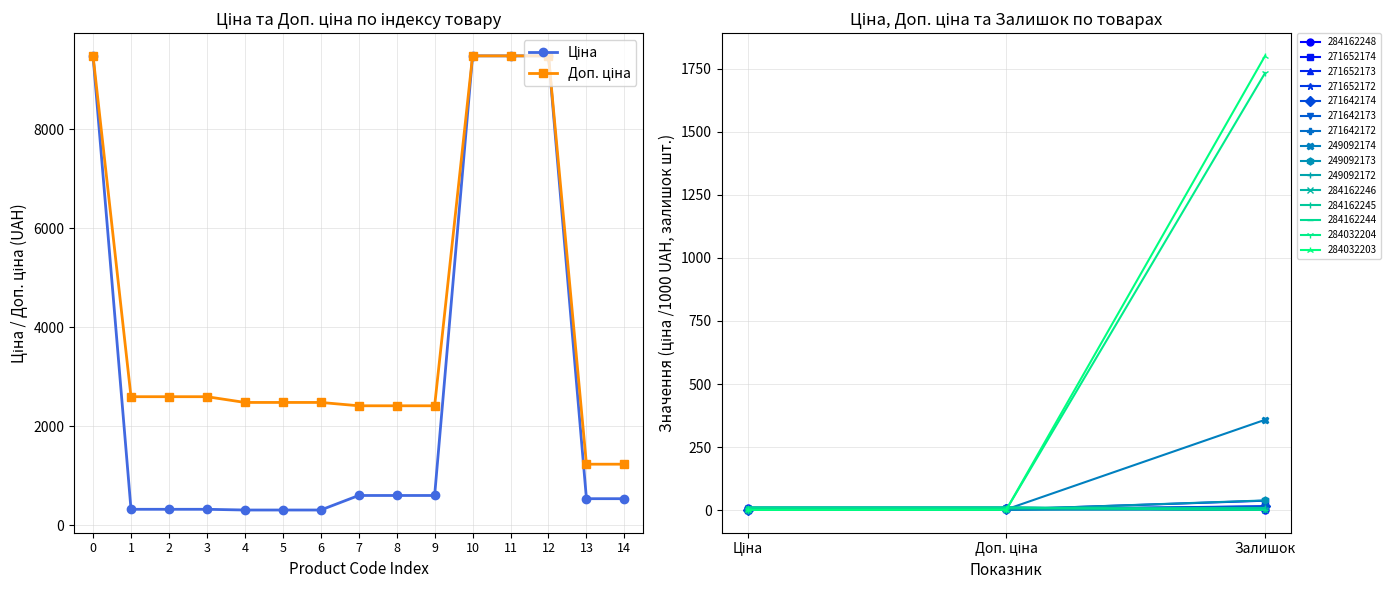

What is the total value across all series at 4?

2792.7